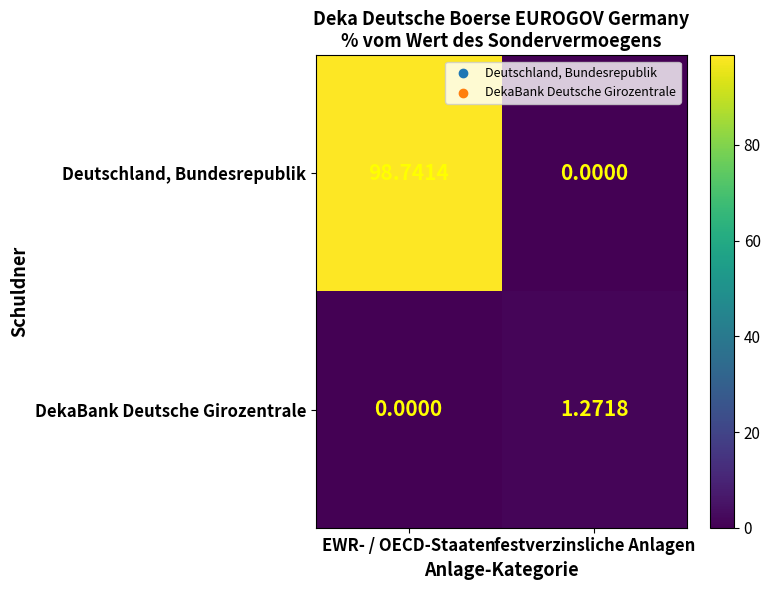

Which series has the largest range (max minus min)?

Deutschland, Bundesrepublik